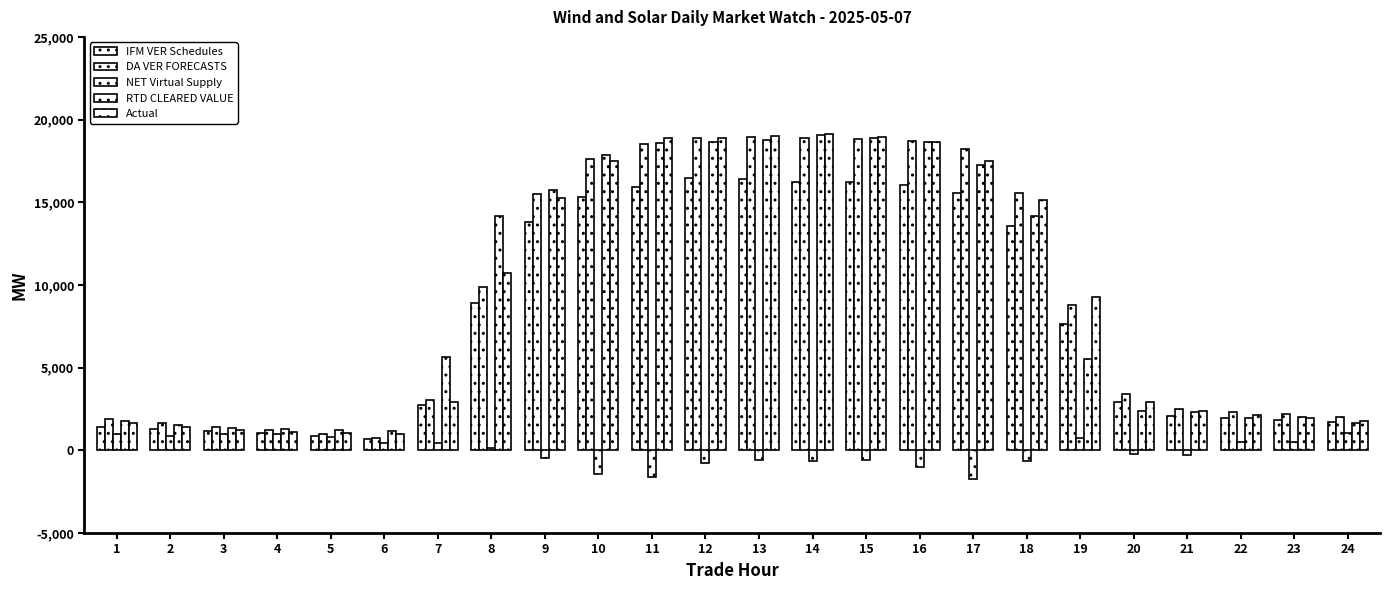

At 20, list the series in order from largest to smallest.

DA VER FORECASTS, Actual, IFM VER Schedules, RTD CLEARED VALUE, NET Virtual Supply